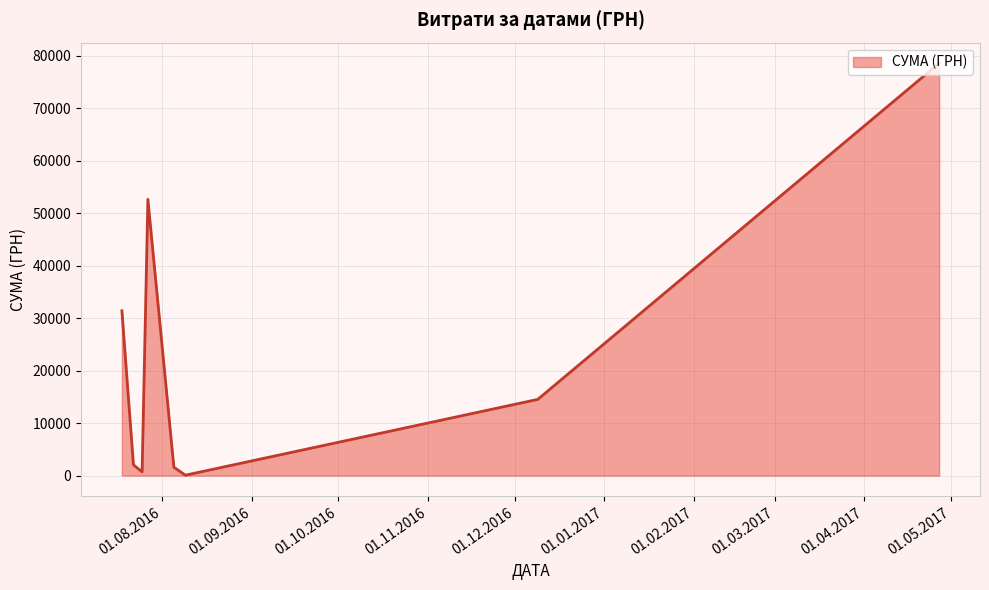

What is the greatest value displayed?

78600.0